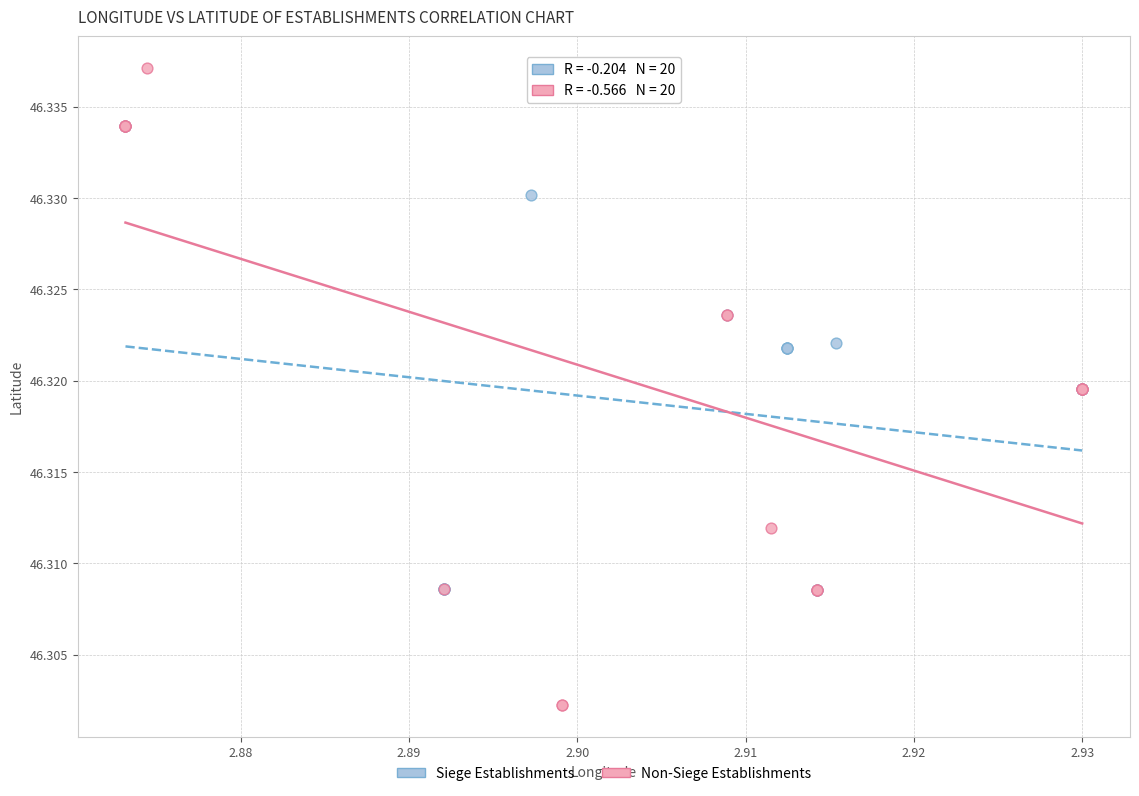

What are all the series names shown in the legend?

Siege Establishments, Non-Siege Establishments